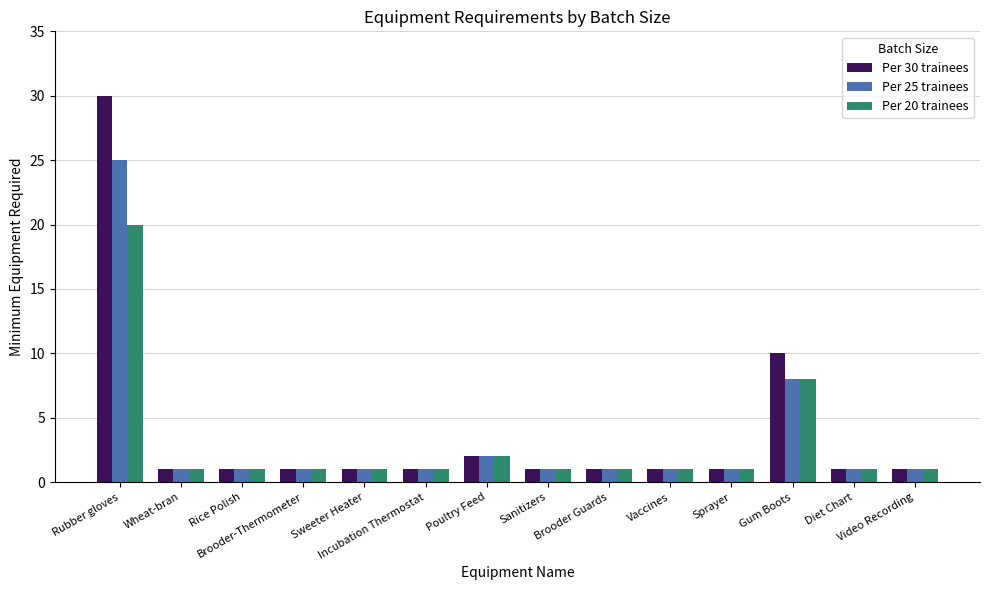

Rank the series by their maximum value, from lowest to highest.

Per 20 trainees, Per 25 trainees, Per 30 trainees